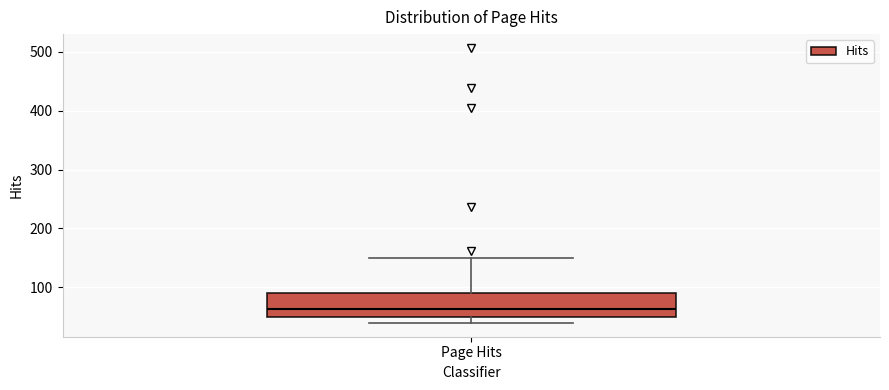

Read this box plot against the y-axis: the position of the median line, the range covered by the box, and the ends of both whiskers. The values are not printed on the chart, so give them approximately, as read against the axis.

median 60, box 50 to 90, whiskers 40 to 150